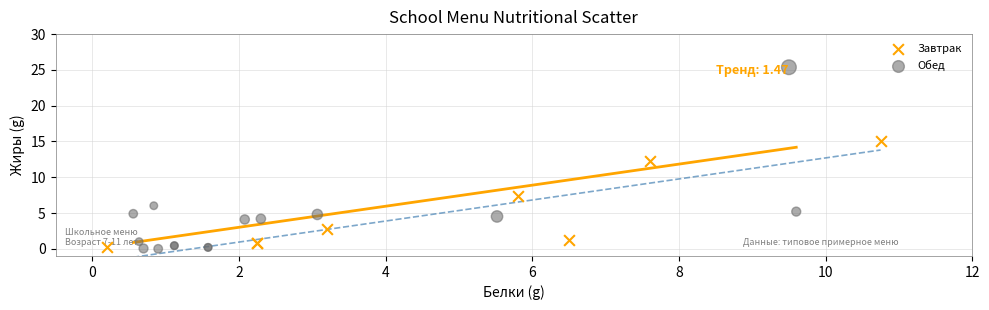

What are all the series names shown in the legend?

Завтрак, Обед